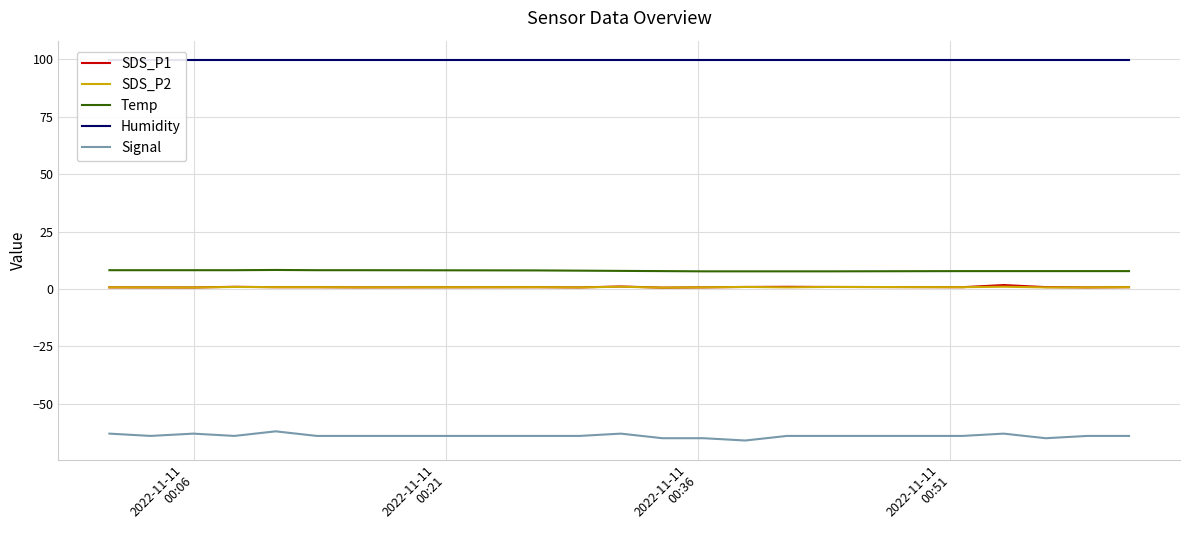

How many distinct data groups are displayed?

5